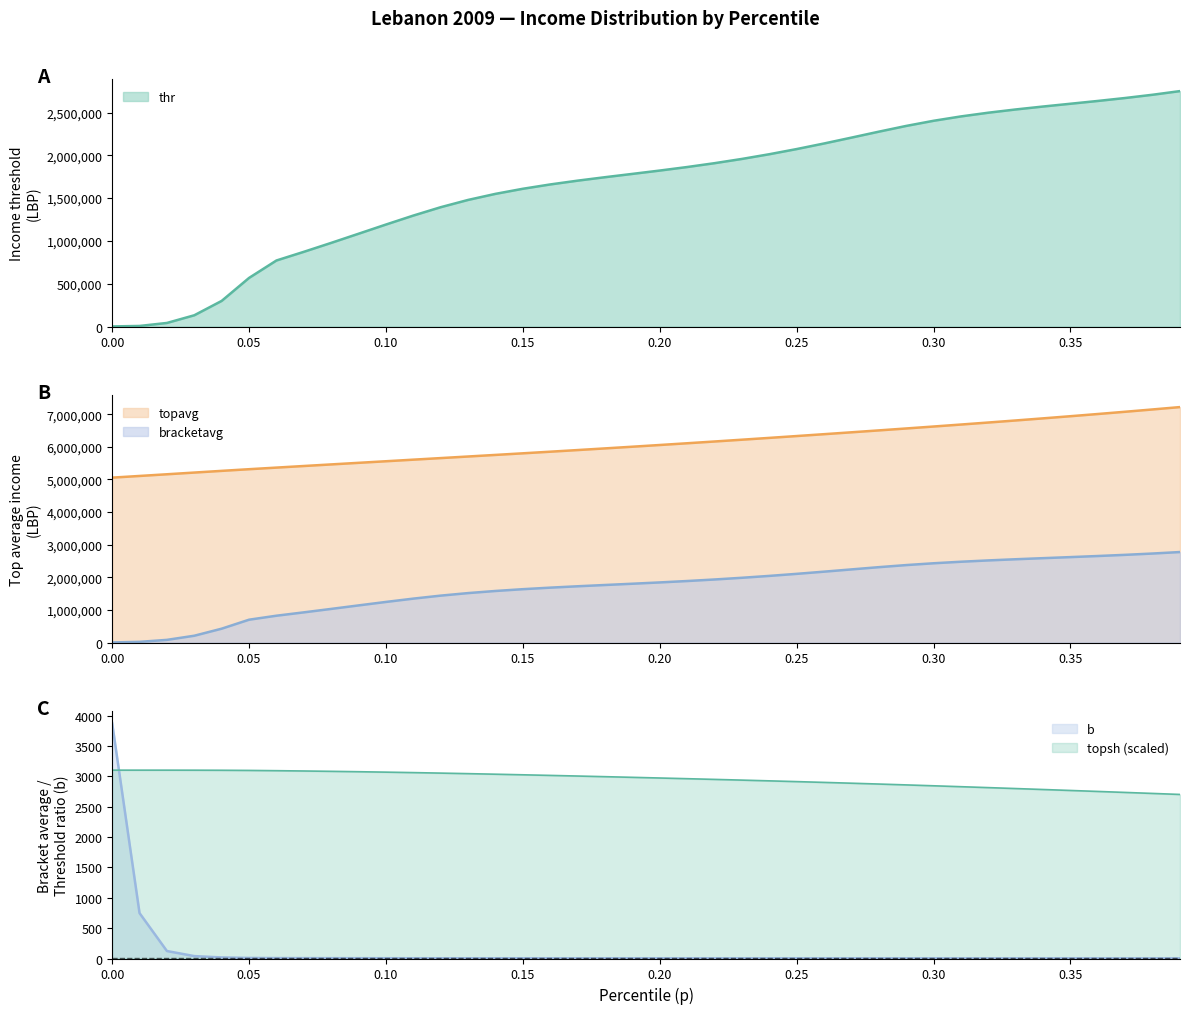

The value of topavg at 0.05 is 5313645.8. True or false?

True